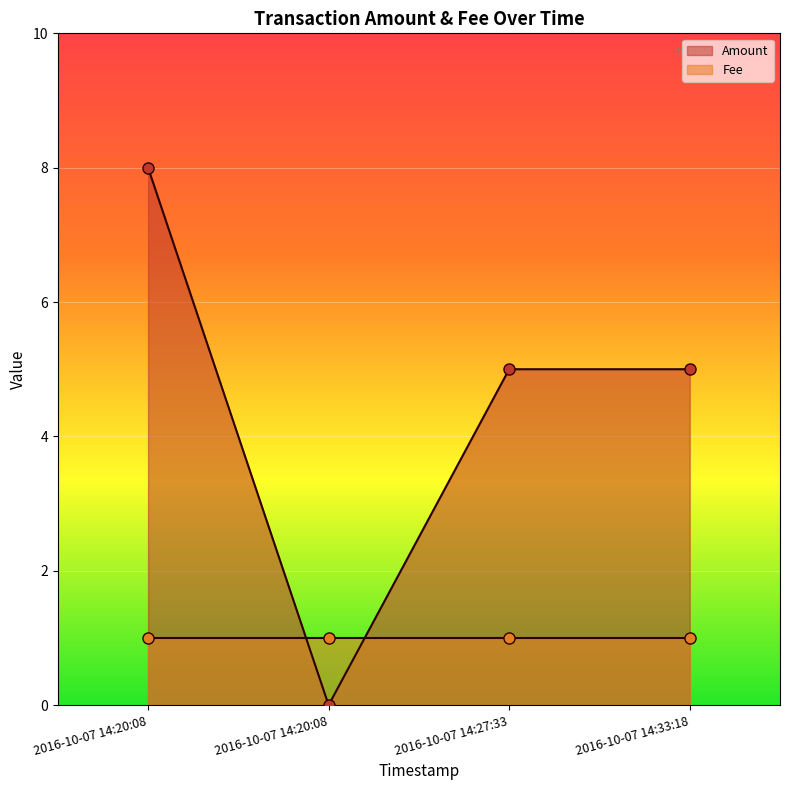

Rank the categories by value from highest to lowest.

2016-10-07 14:20:08, 2016-10-07 14:27:33, 2016-10-07 14:33:18, 2016-10-07 14:20:08